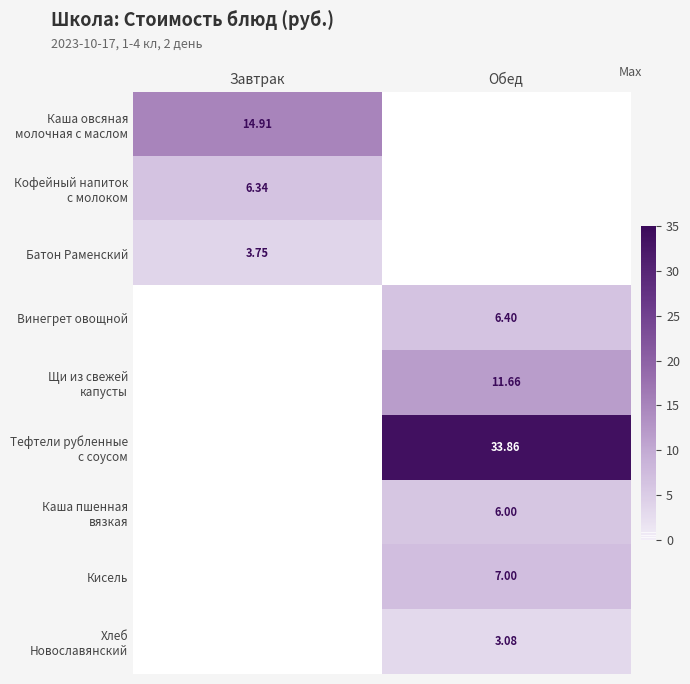

Which series has the largest range (max minus min)?

Тефтели рубленные с соусом